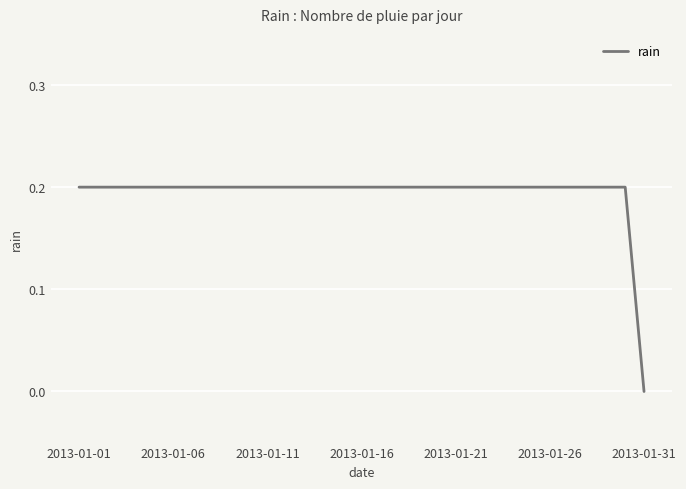

True or false: the data shows 0.2 at 2013-01-01.

True